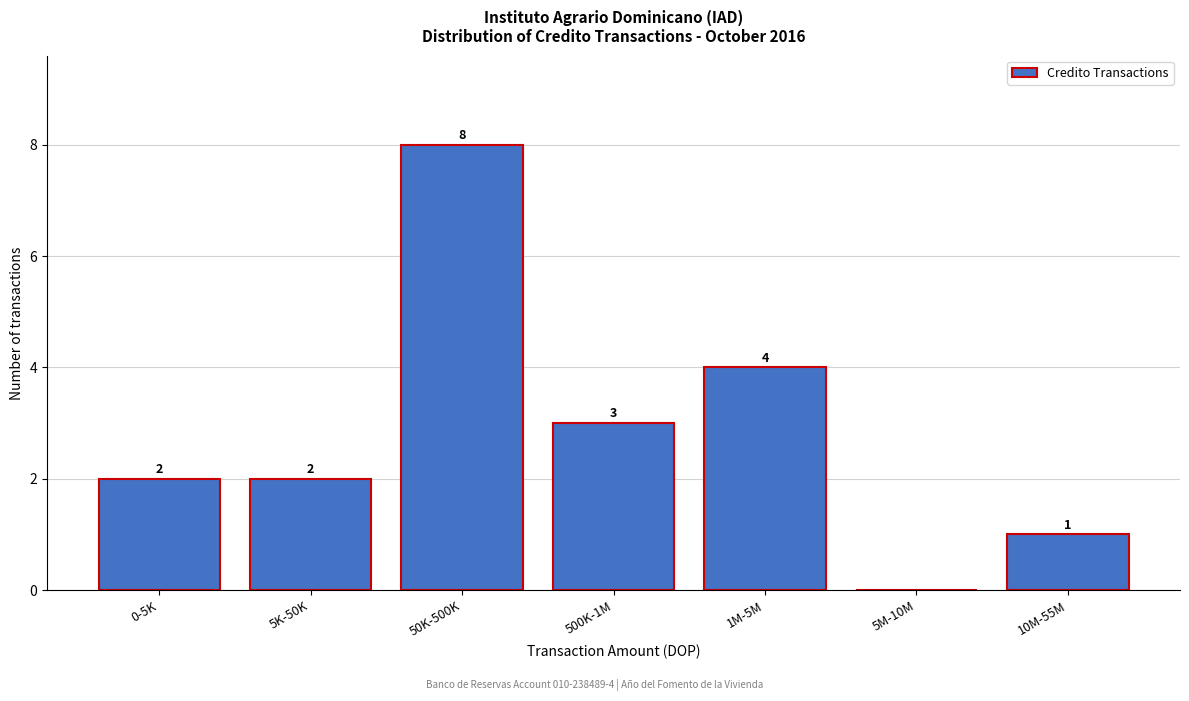

Reading right to left, transcribe all the data shown in this chart.

10M-55M=1	5M-10M=0	1M-5M=4	500K-1M=3	50K-500K=8	5K-50K=2	0-5K=2